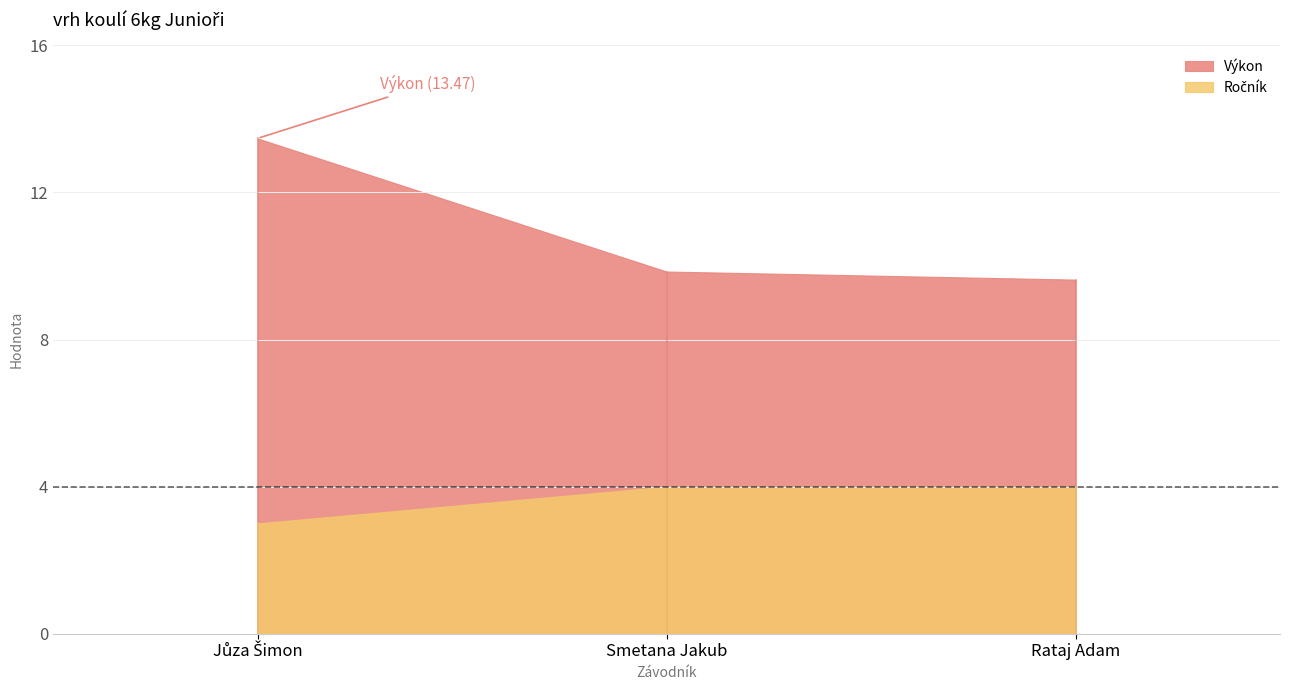

At which label is Výkon closest to 11?

Smetana Jakub